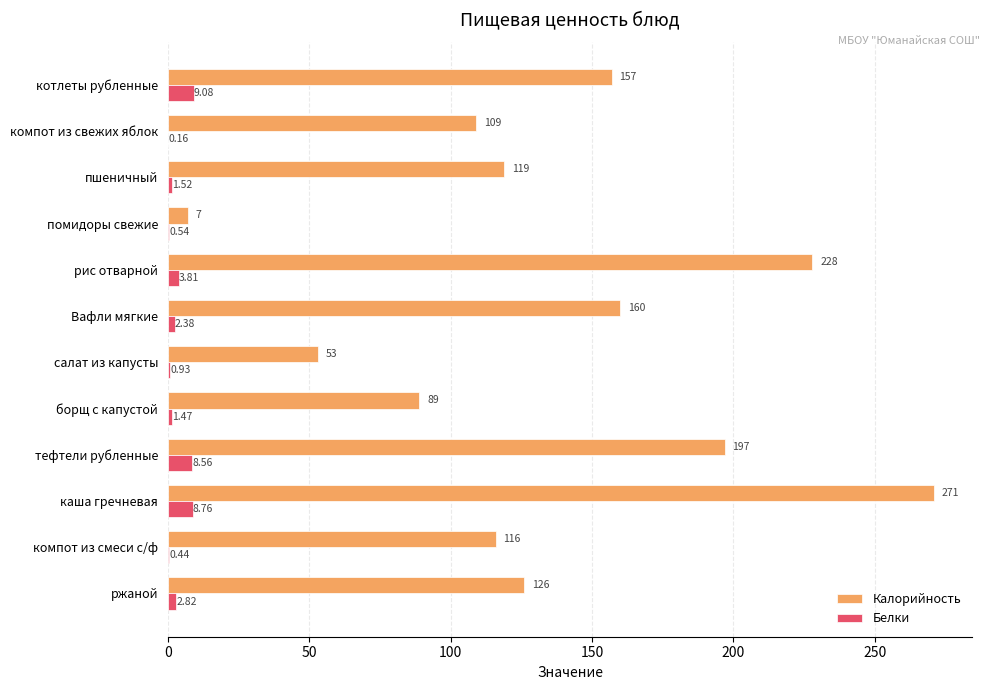

What is the sum of the Калорийность values at тефтели рубленные and пшеничный?

316.0